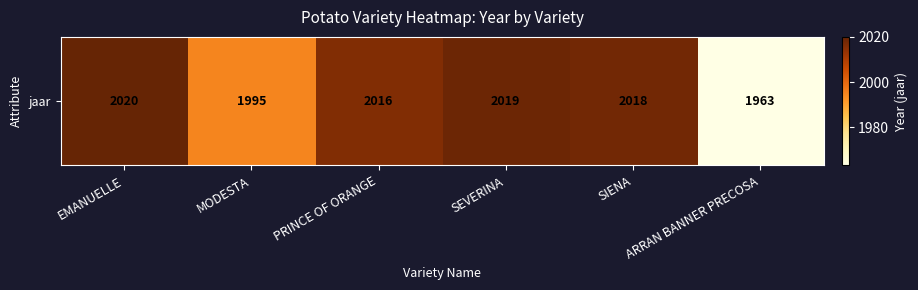

What is the sum of all values?

12031